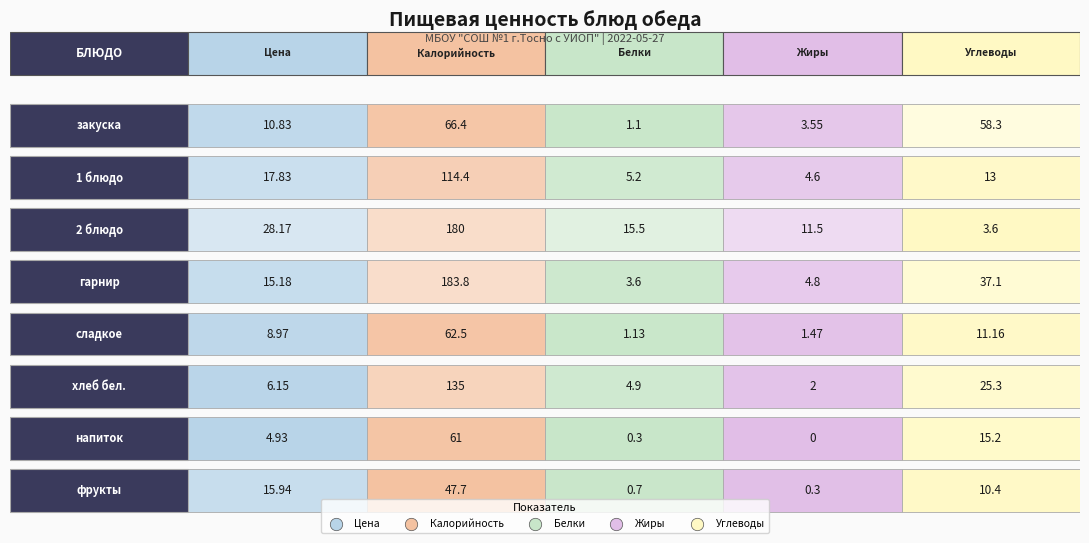

How many data points does each series have?

5